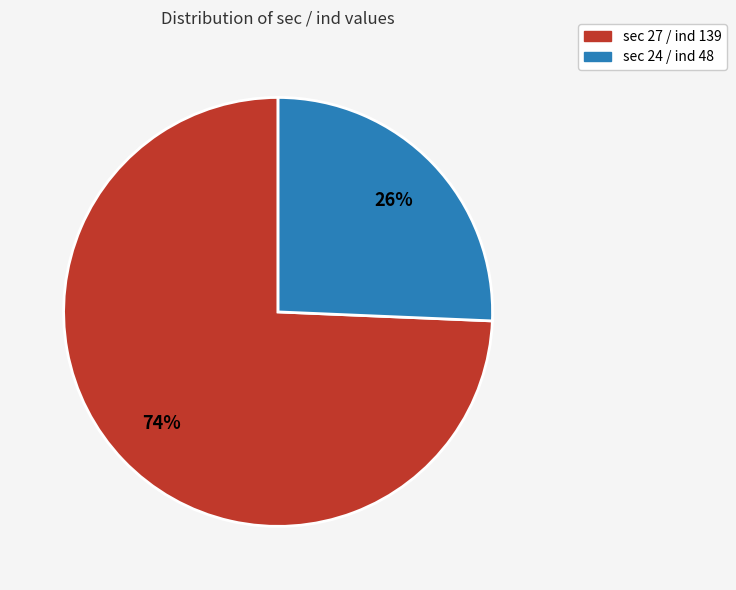

To the nearest percent, what is the average slice percentage?

50%